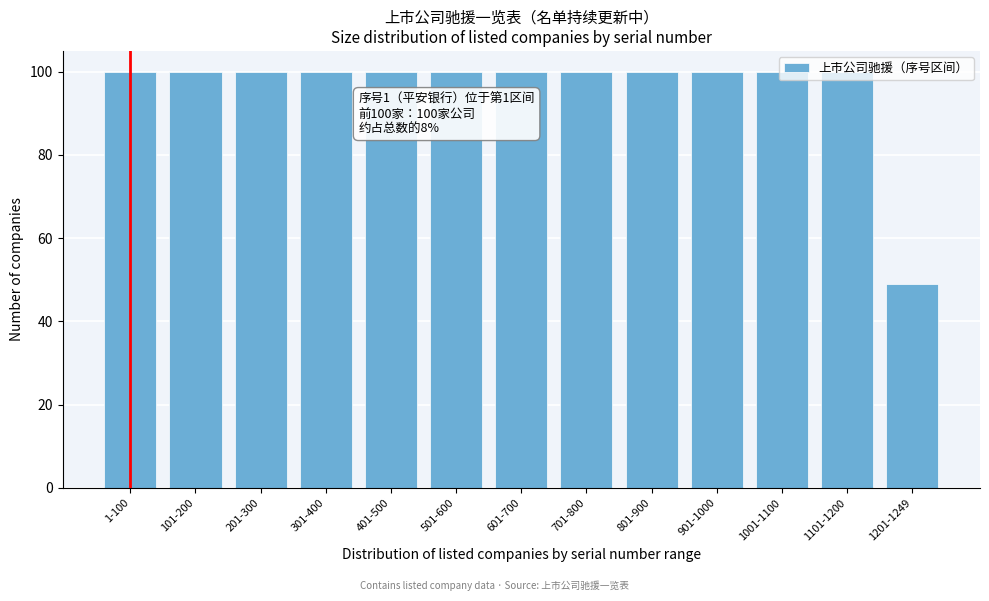

Approximately how many times larger is the value at 1101-1200 compared to 1201-1249?

2.0